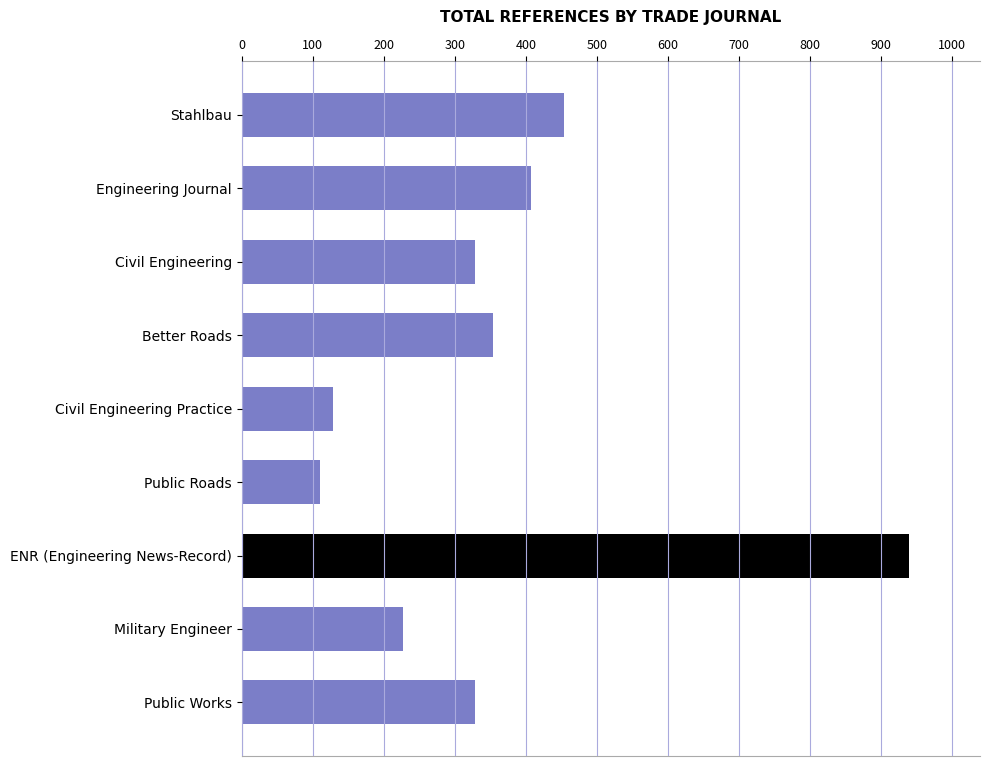

What is the sum of the values at Military Engineer and Public Works?

555